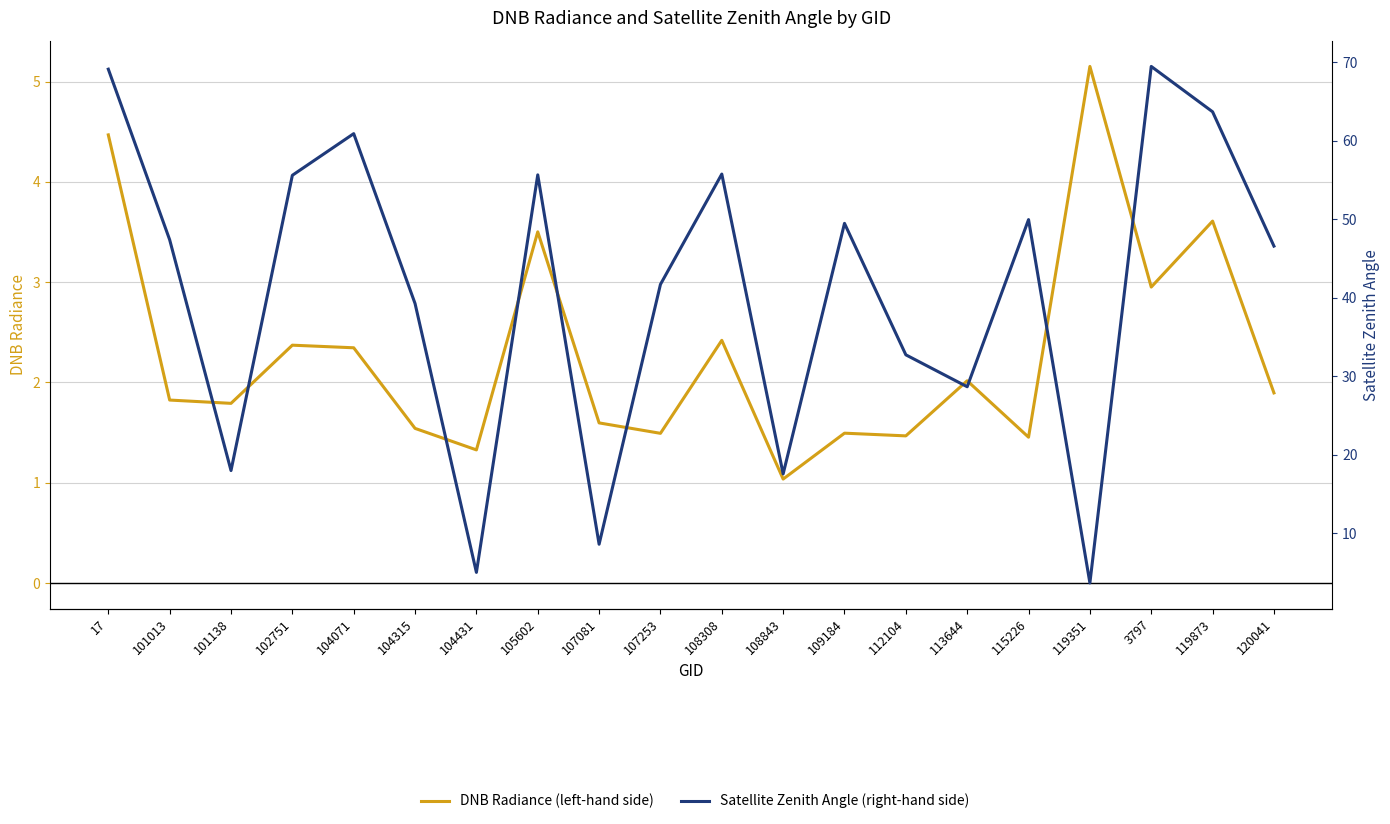

What is the spread (max minus min) of values at 119351?

1.5